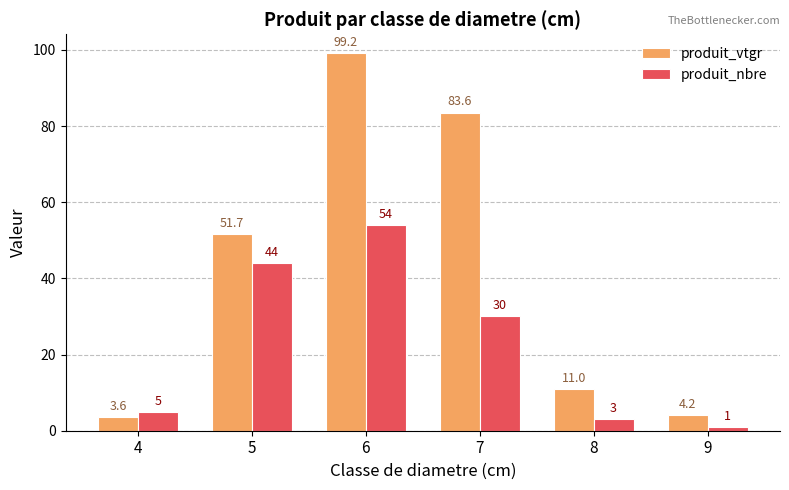

Reading left to right, transcribe all the data shown in this chart.

produit_vtgr: 3.6	51.7	99.2	83.6	11.0	4.2
produit_nbre: 5.0	44.0	54.0	30.0	3.0	1.0